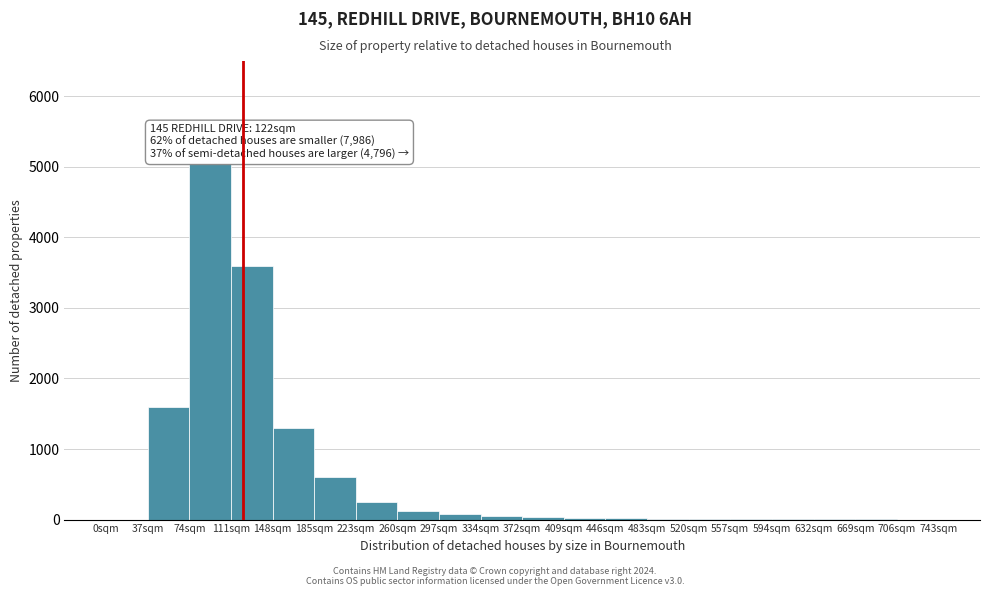

Which range on the x-axis has the tallest bar?

74 to 111